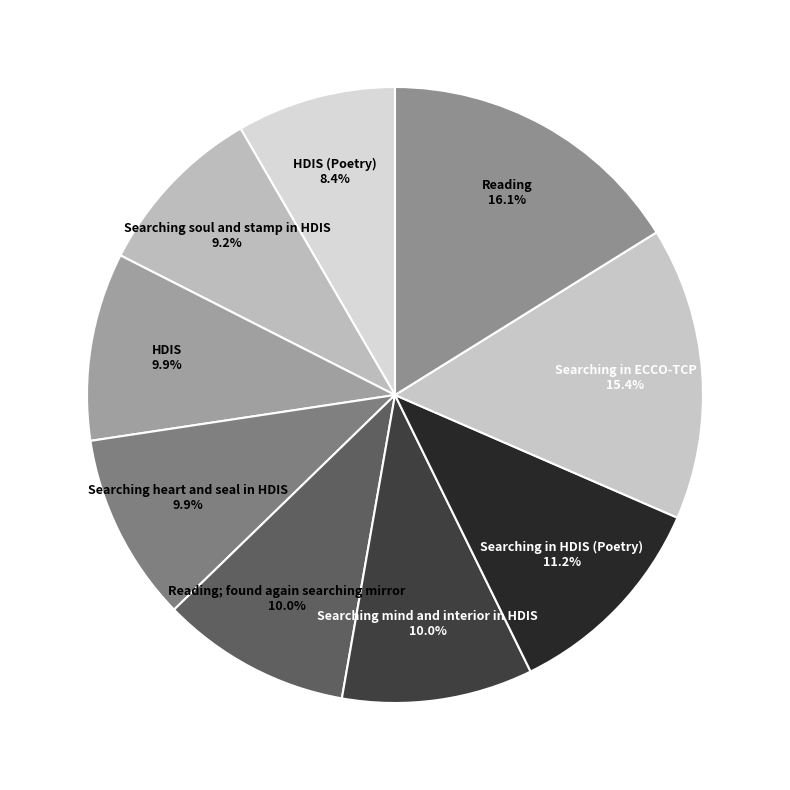

What is the largest slice in the pie chart?

Reading 16.1%